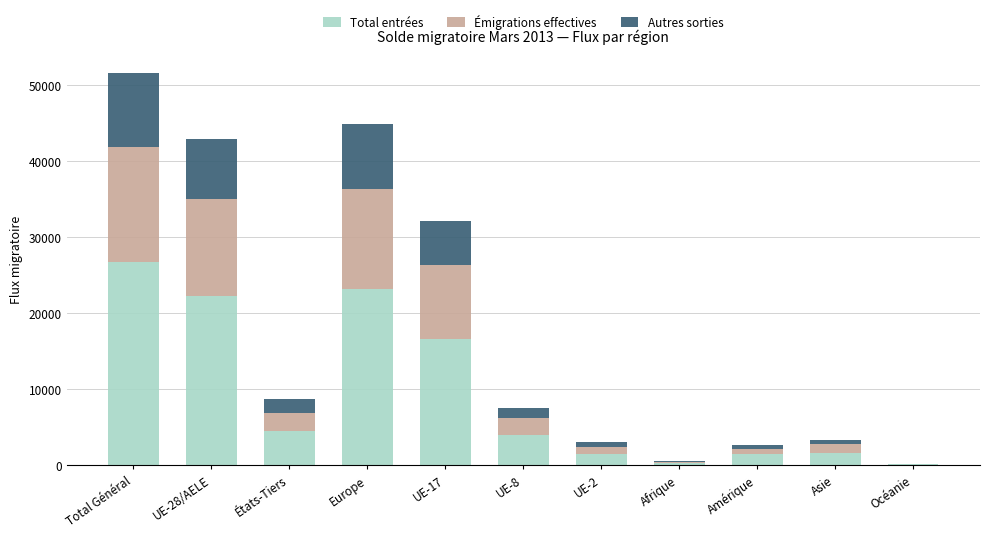

How many distinct data groups are displayed?

3